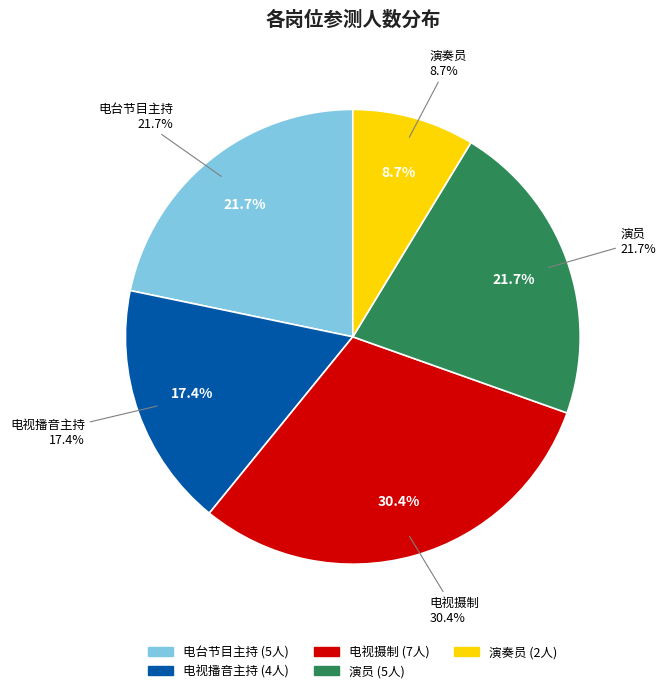

How many segments does this pie chart have?

5